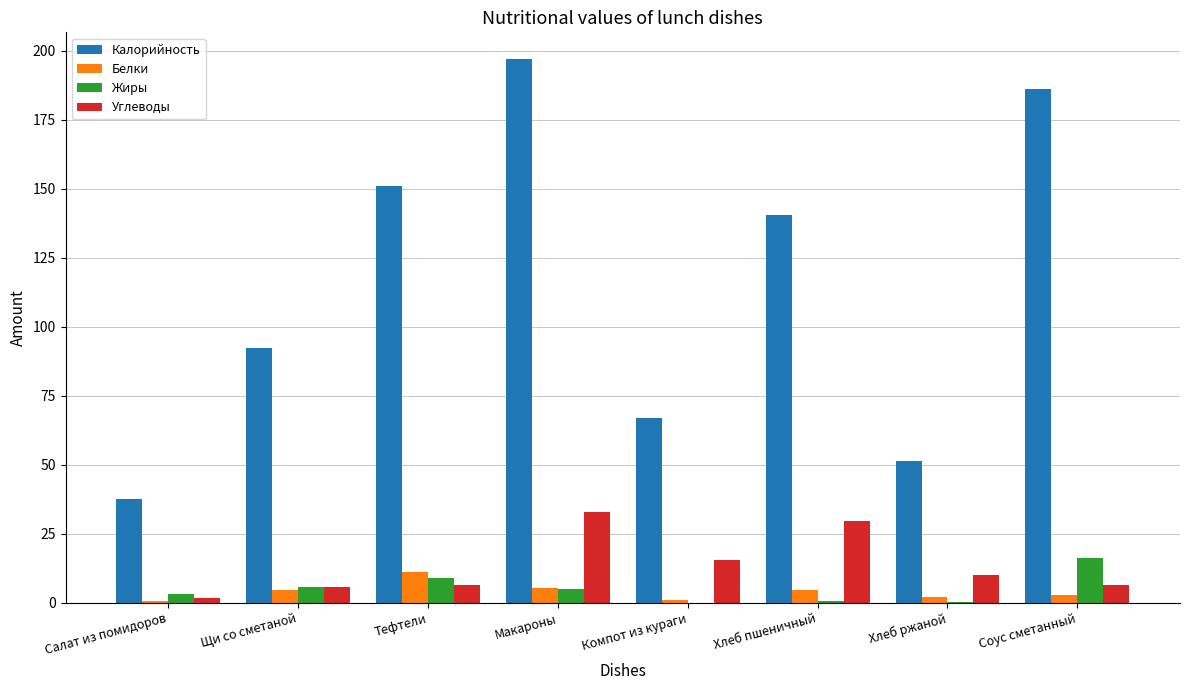

What are all the series names shown in the legend?

Калорийность, Белки, Жиры, Углеводы